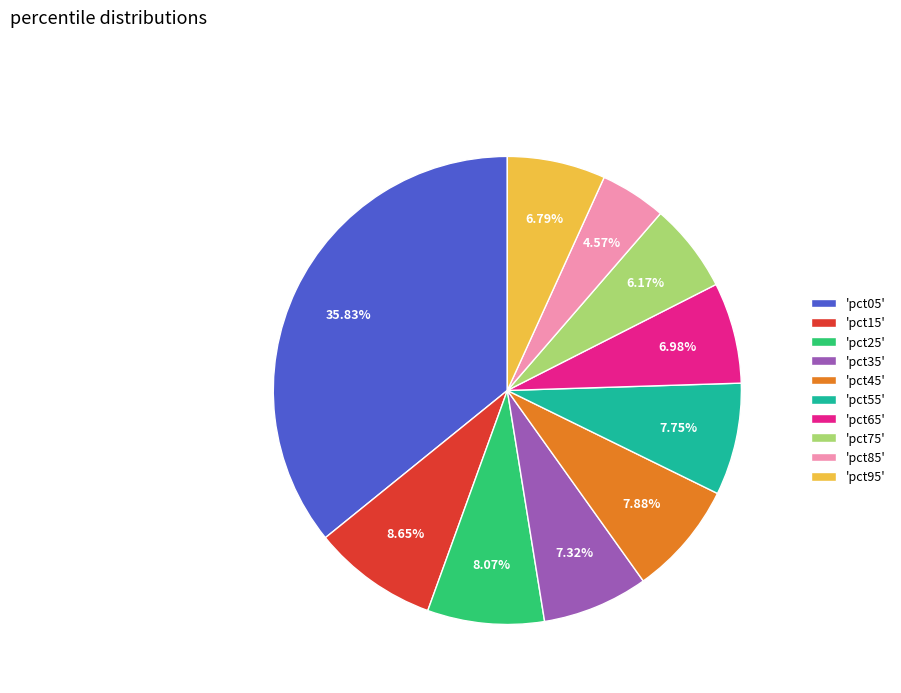

Which has a higher value, 'pct05' or 'pct25'?

'pct05'